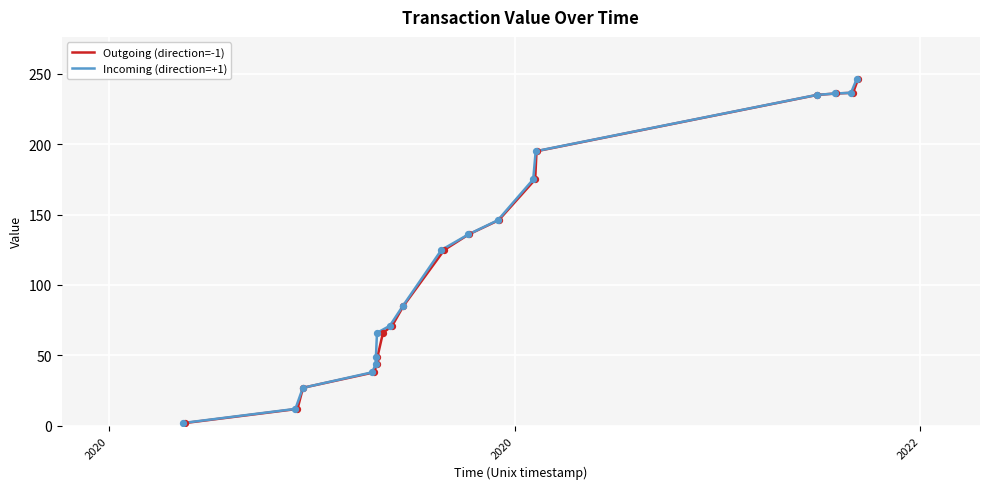

What is the maximum value for Outgoing (direction=-1)?

246.6